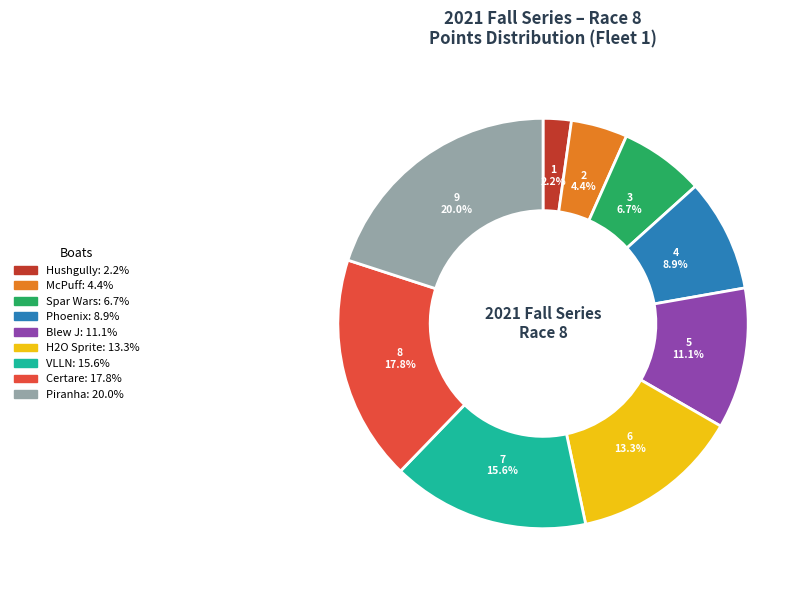

The Blew J slice represents 25% of the pie. True or false?

False